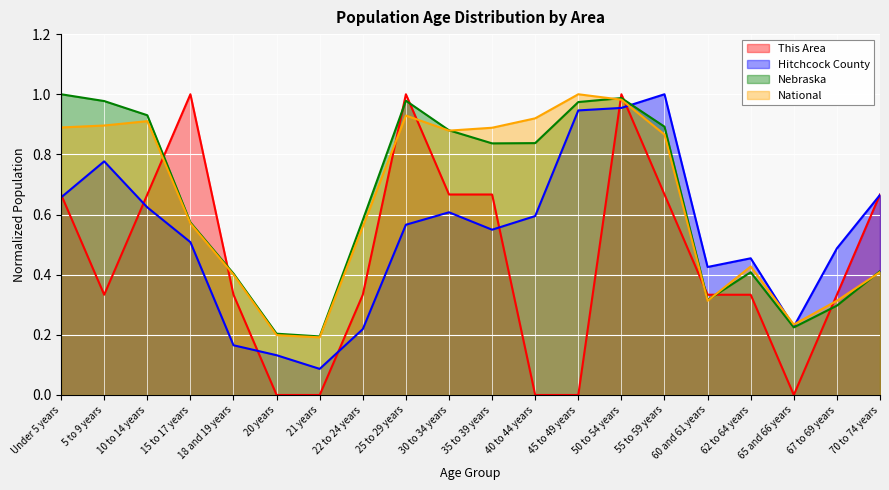

Is the value of This Area at 65 and 66 years greater than the value of Nebraska at 21 years?

No